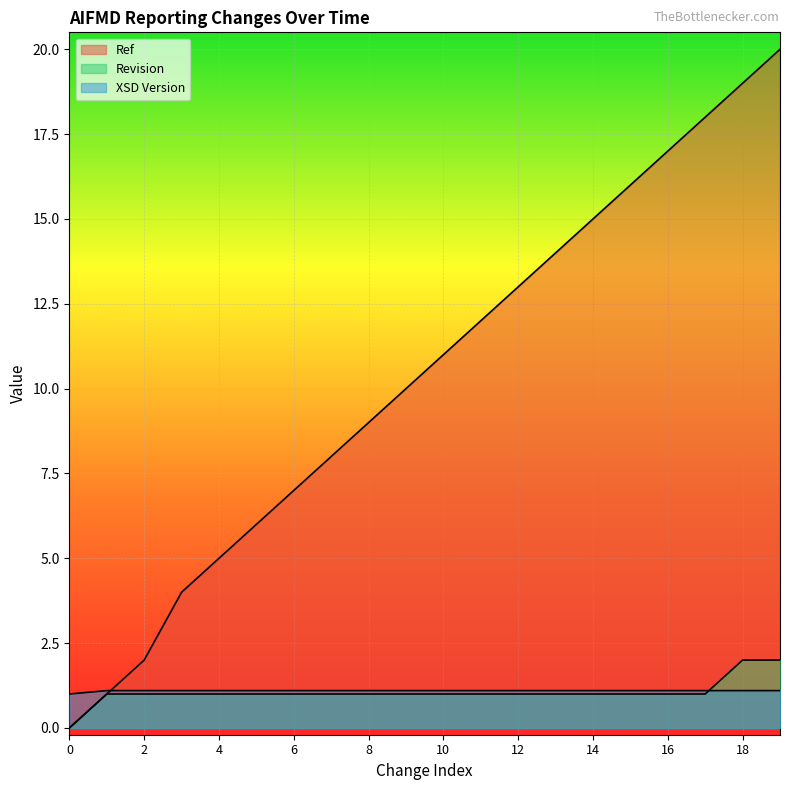

How many times do Ref and XSD Version cross each other?

1